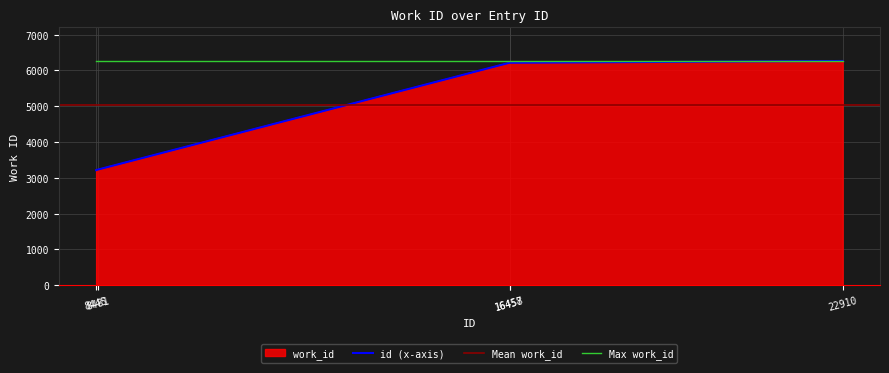

True or false: the data shows 1136 at 8481.

False